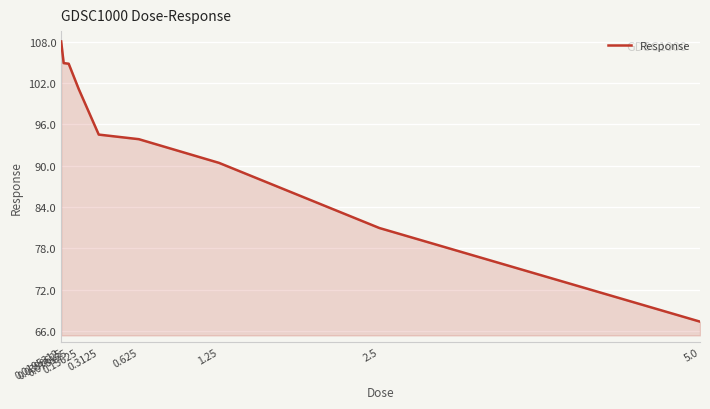

What is the approximate value at 0.625?

93.8